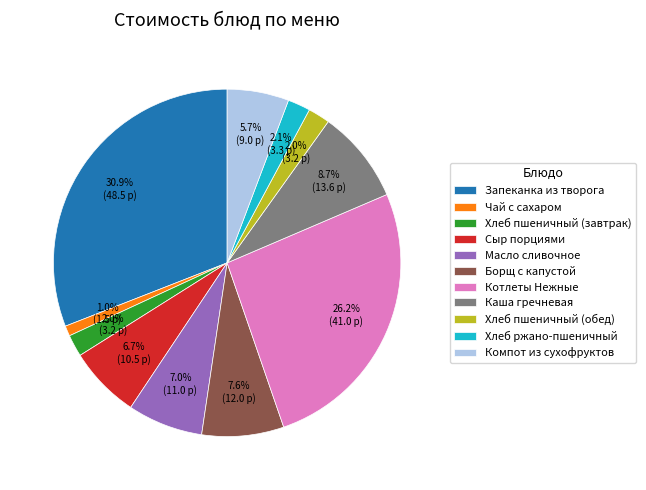

What percentage do Сыр порциями and Борщ с капустой together represent?

14.3%